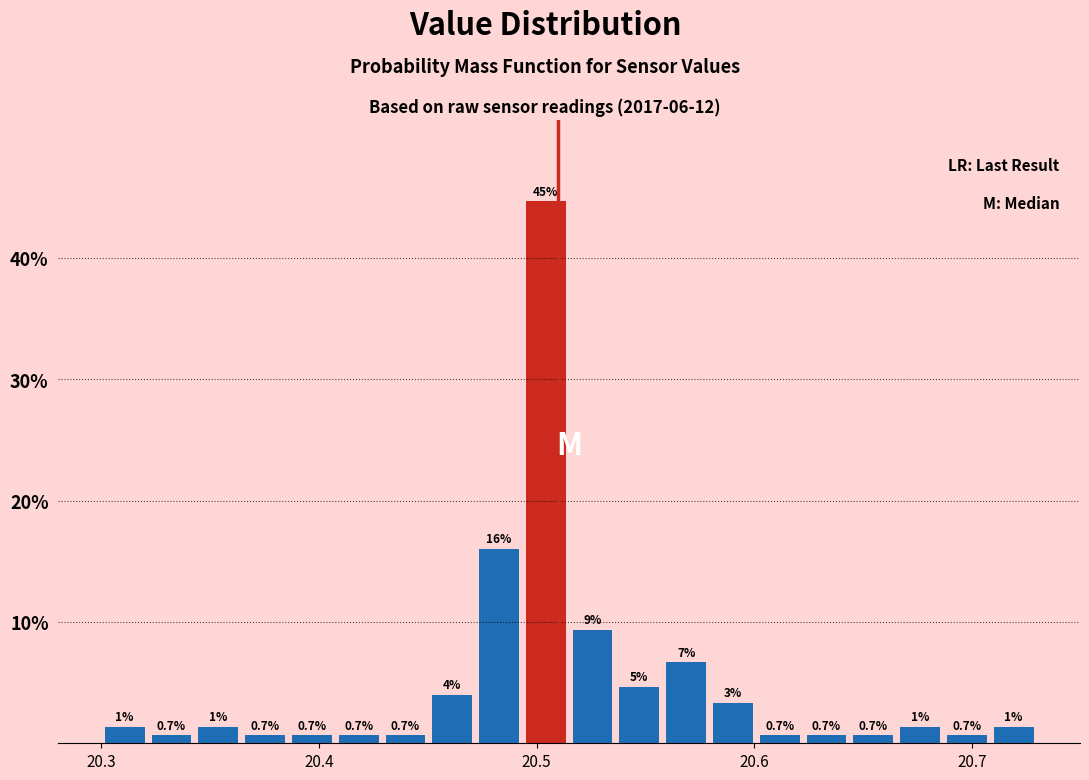

Around what value on the x-axis is the tallest bar? Give the approximate position of its centre, as read against the axis.

20.50